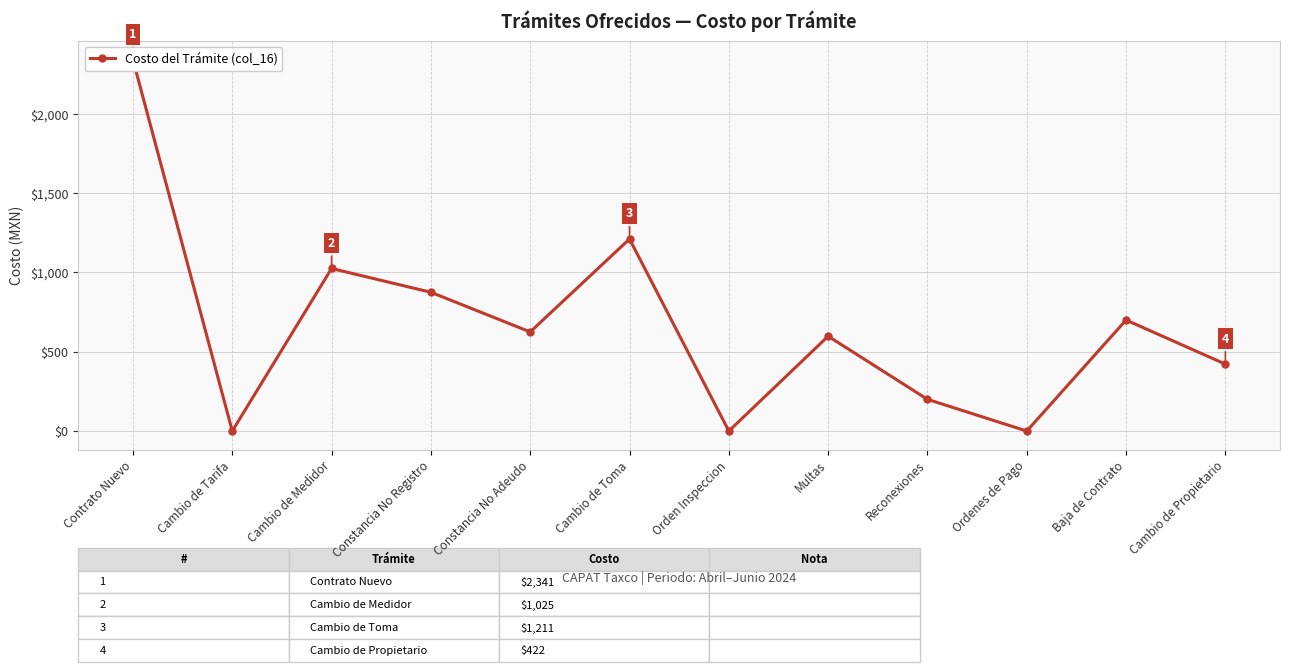

How many series are shown in this chart?

1